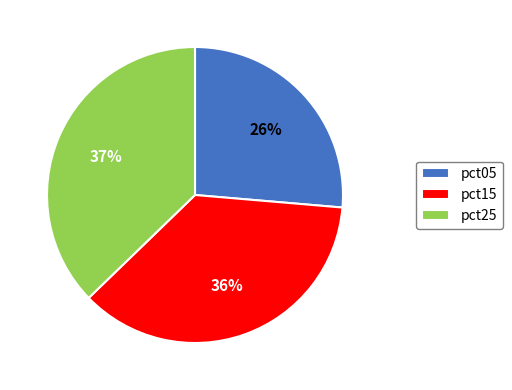

Rank the categories by value from lowest to highest.

pct05, pct15, pct25